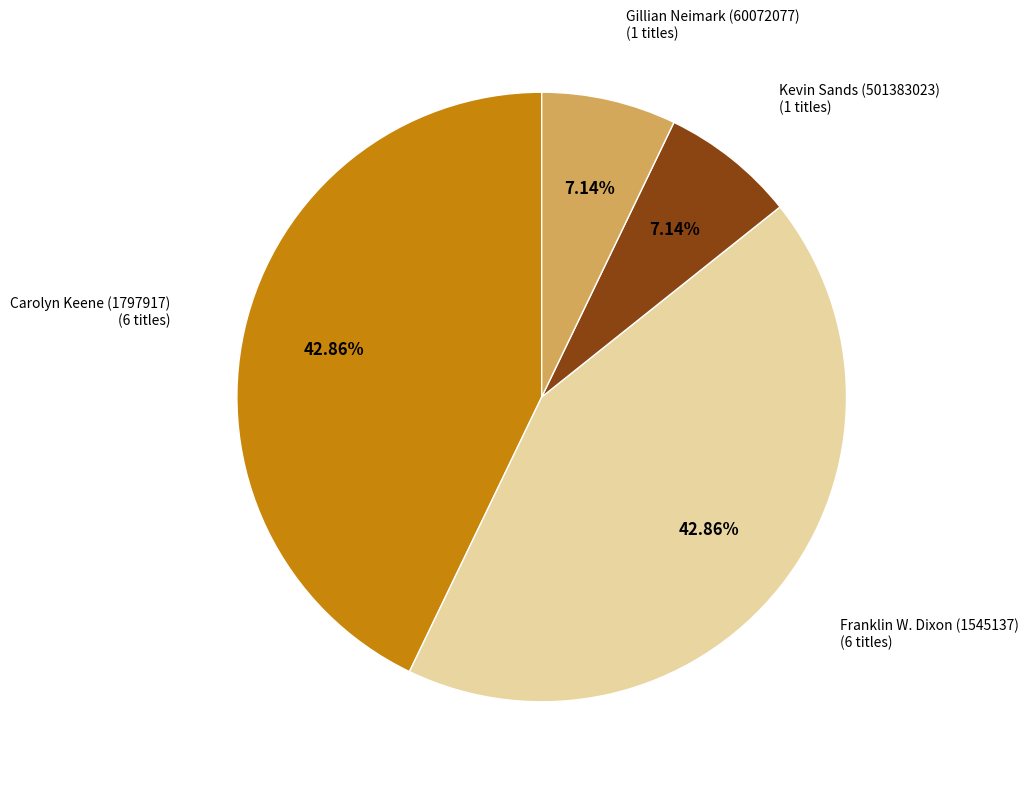

Is there a majority slice in this chart?

No